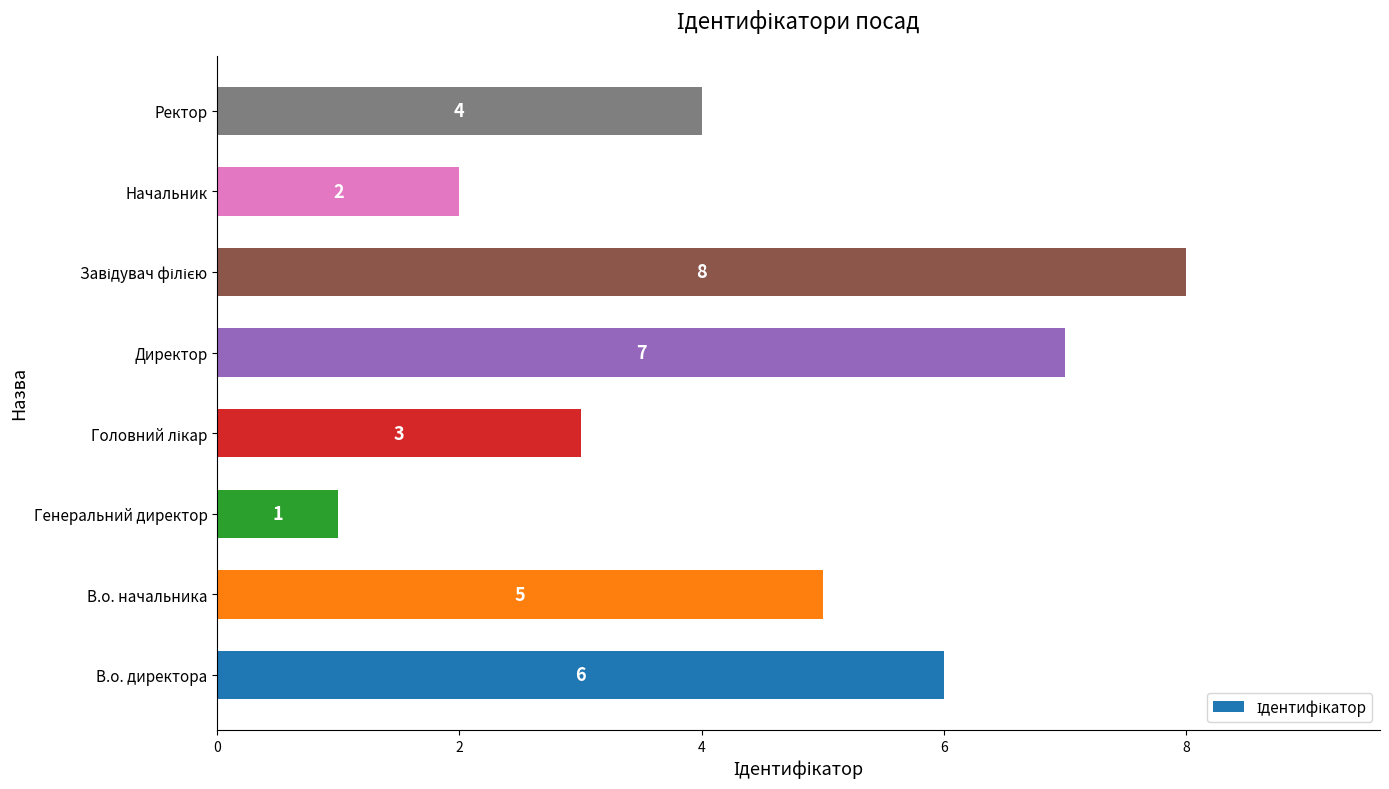

What is the difference between the maximum and minimum values?

7